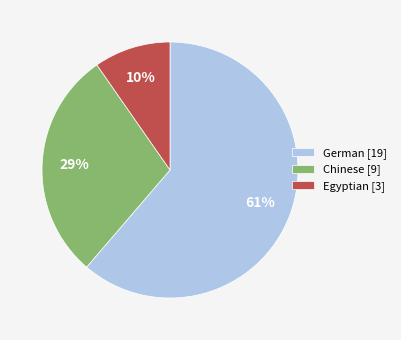

The Egyptian slice represents 10% of the pie. True or false?

True